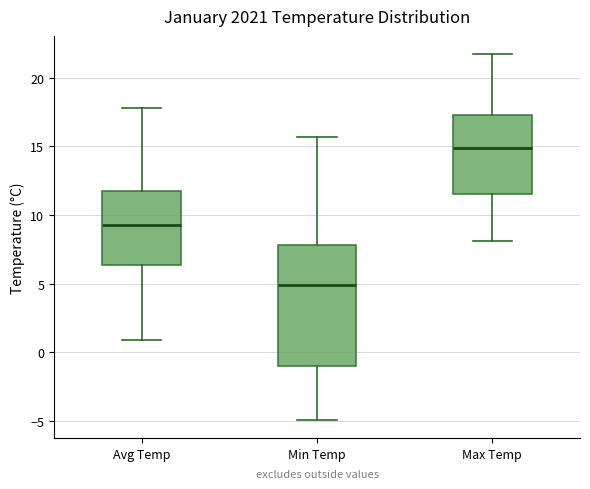

Where does the median line of the box for Max Temp sit on the y-axis? The values are not printed on the chart, so give them approximately, as read against the axis.

15.0